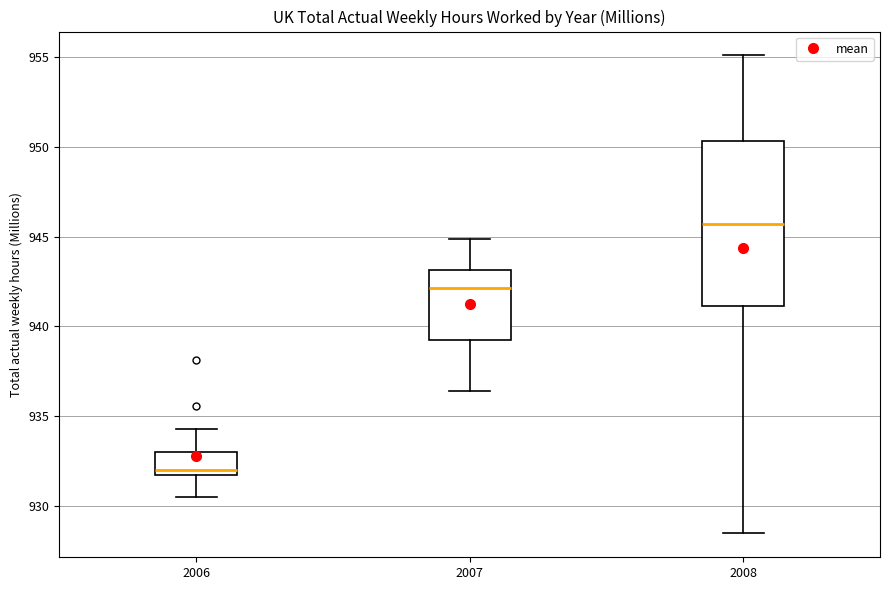

Which box is the tallest, from its lower edge to its upper edge?

2008